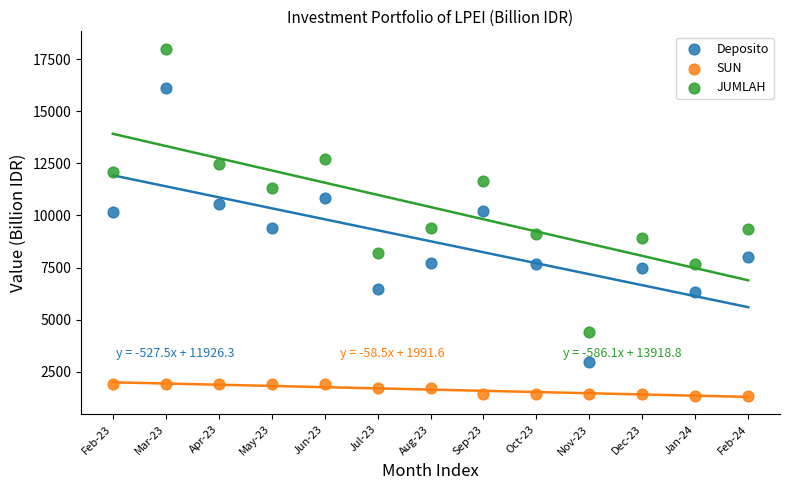

Which series contains the highest Y value?

JUMLAH